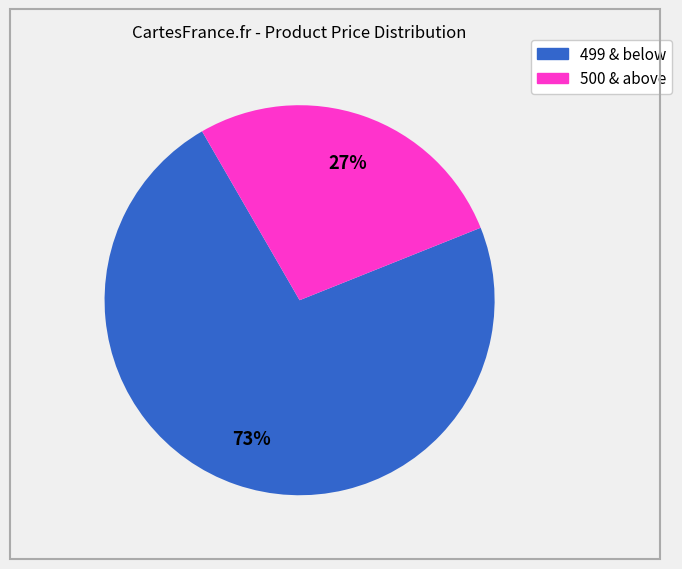

Is there any slice that represents more than half of the pie?

Yes